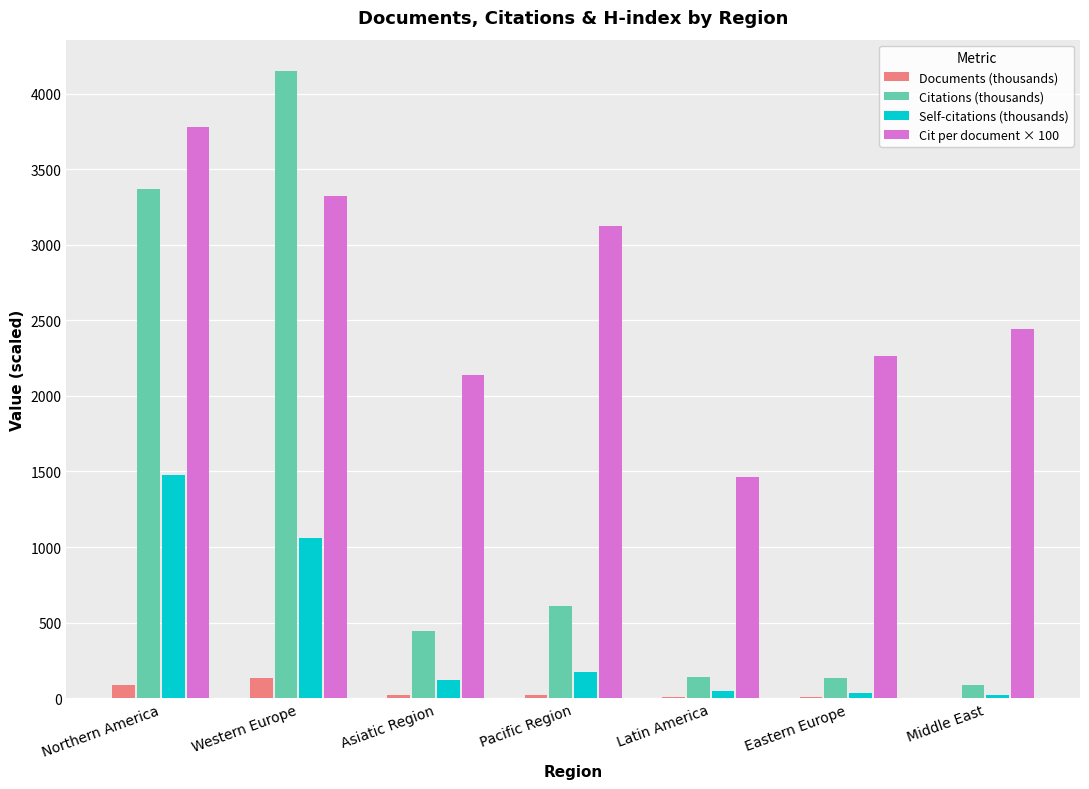

Which series has the largest total across all categories?

Cit per document × 100